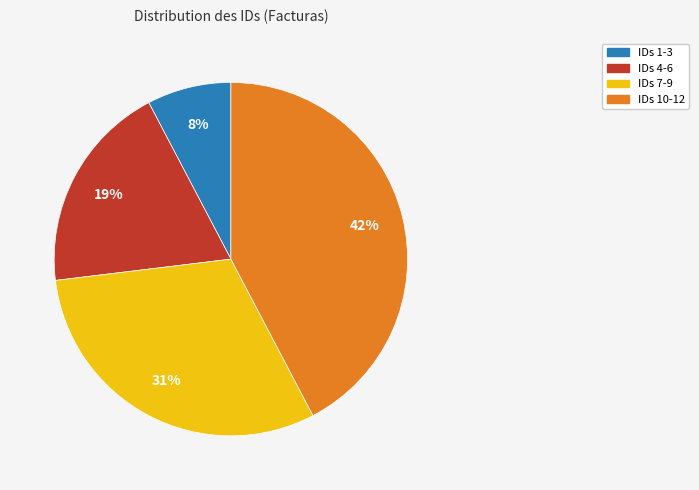

To the nearest percent, what is the average slice percentage?

25%